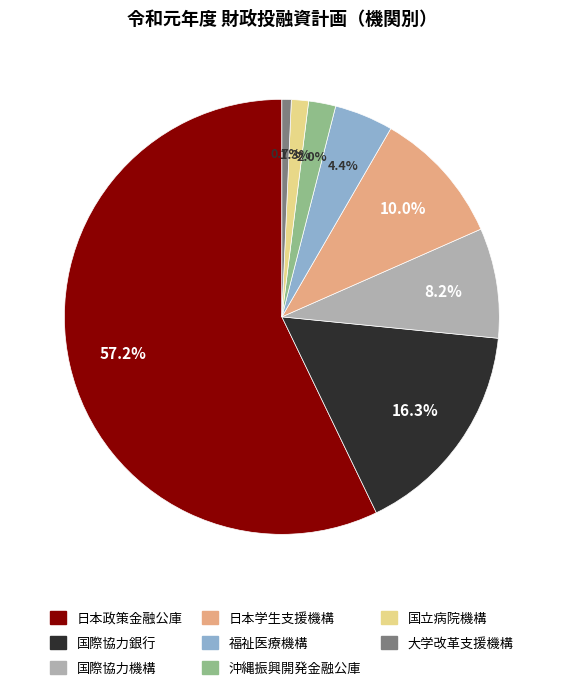

Is there a majority slice in this chart?

Yes